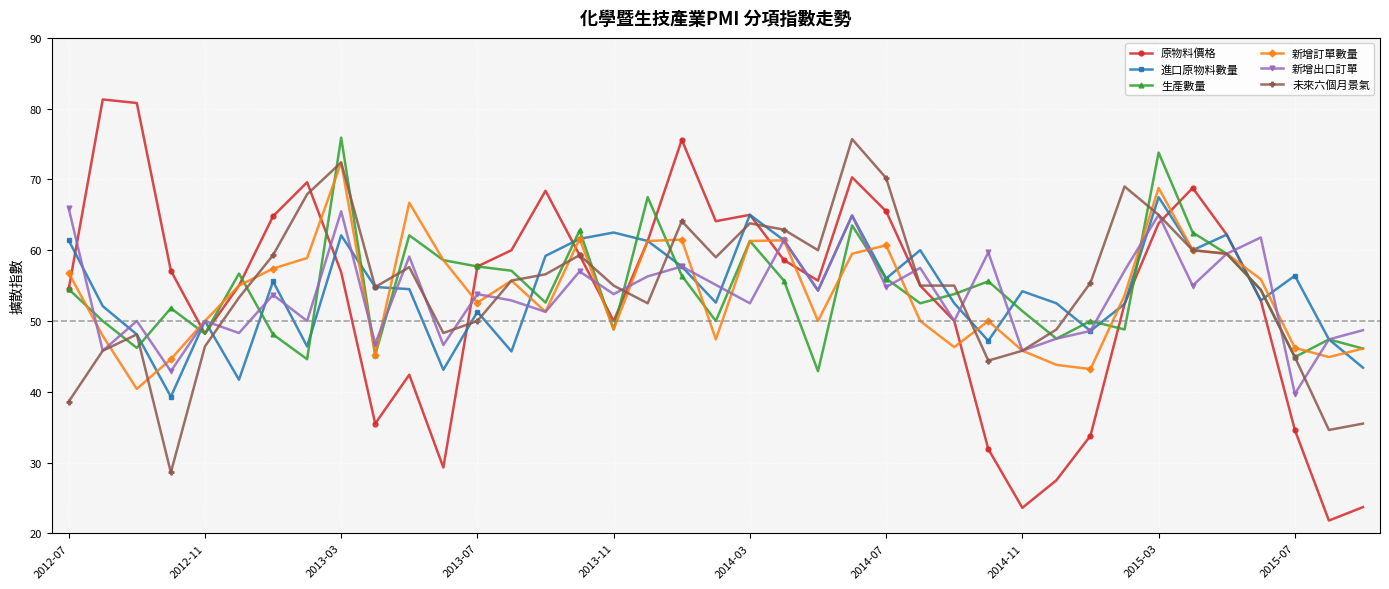

What is the maximum value for 未來六個月景氣?

75.7